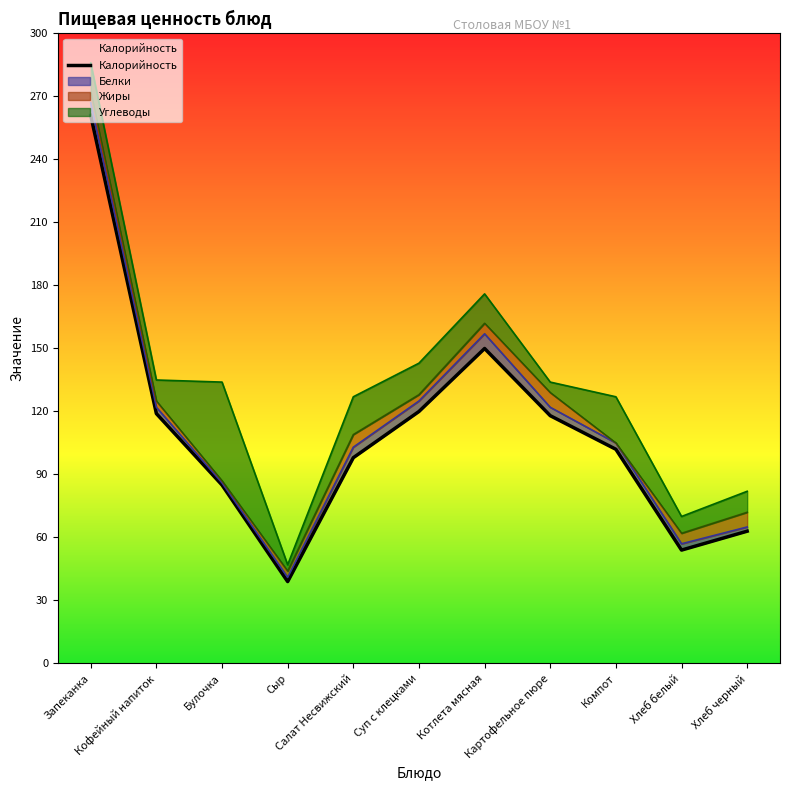

The value at Котлета мясная is 150. True or false?

True